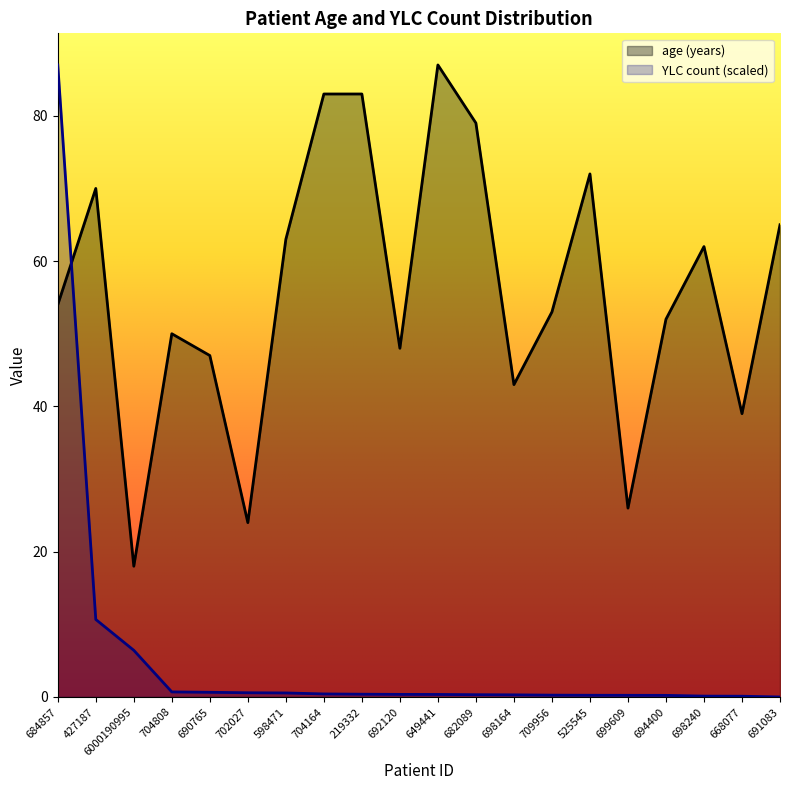

Between 692120 and 682089, which series saw the biggest shift?

age (years)